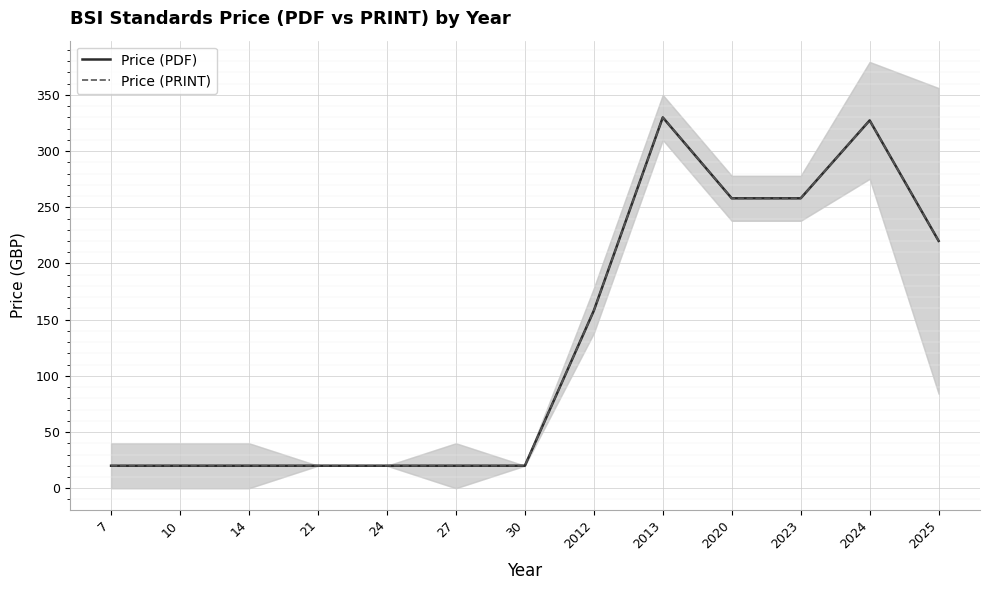

What is the value of the Price (PDF) point at the 6th from the left?

20.0